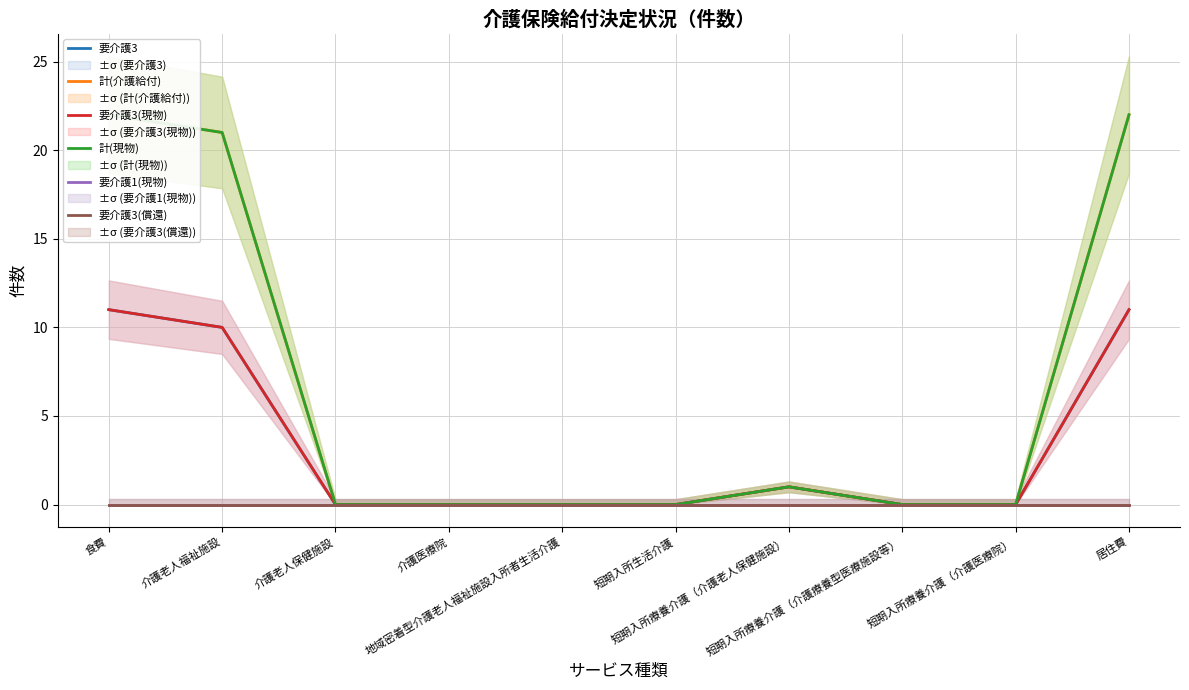

Reading right to left, extract all data points from this chart.

要介護3: 11	0	0	1	0	0	0	0	10	11
計(介護給付): 22	0	0	1	0	0	0	0	21	22
要介護3(現物): 11	0	0	1	0	0	0	0	10	11
計(現物): 22	0	0	1	0	0	0	0	21	22
要介護1(現物): 0	0	0	0	0	0	0	0	0	0
要介護3(償還): 0	0	0	0	0	0	0	0	0	0